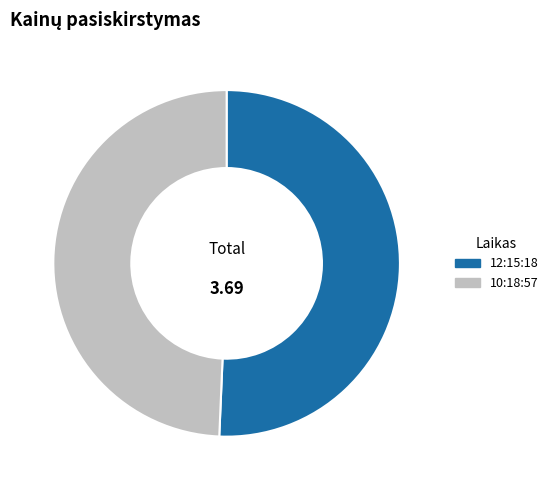

Approximately how many times larger is the value at 12:15:18 compared to 10:18:57?

1.0